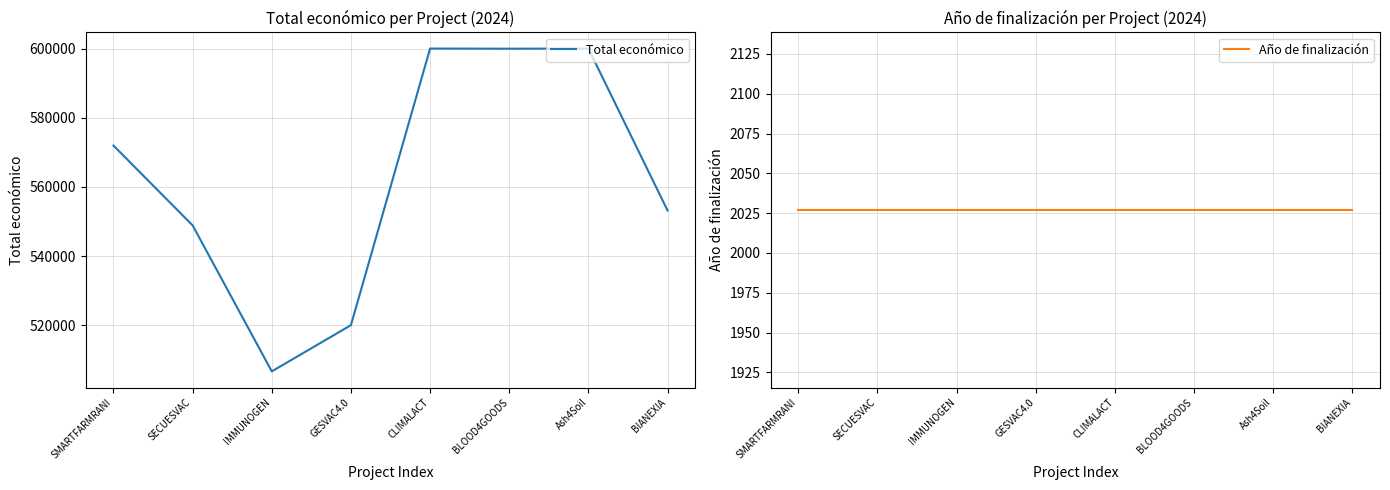

Where is the first local minimum for Total económico?

IMMUNOGEN